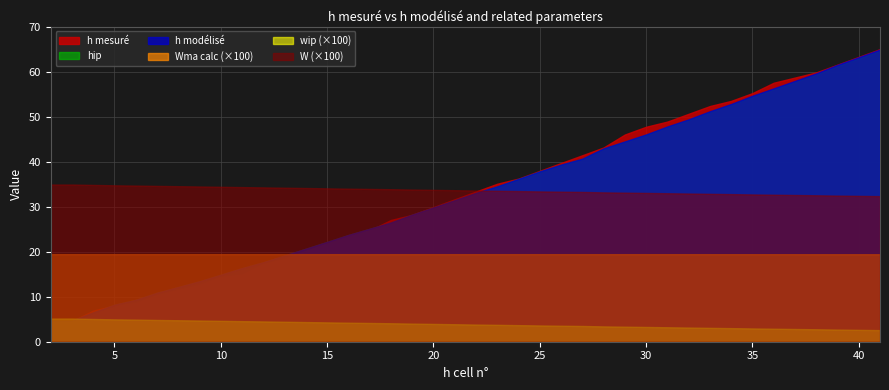

What are all the series names shown in the legend?

h mesuré, hip, h modélisé, Wma calc (×100), wip (×100), W (×100)